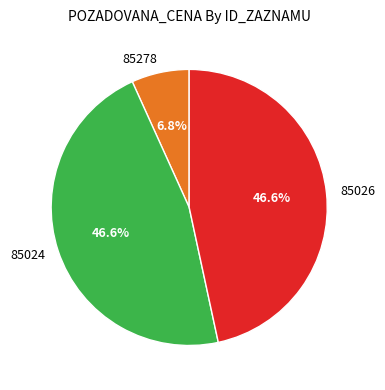

To the nearest percent, what percentage of the pie is 85024?

47%